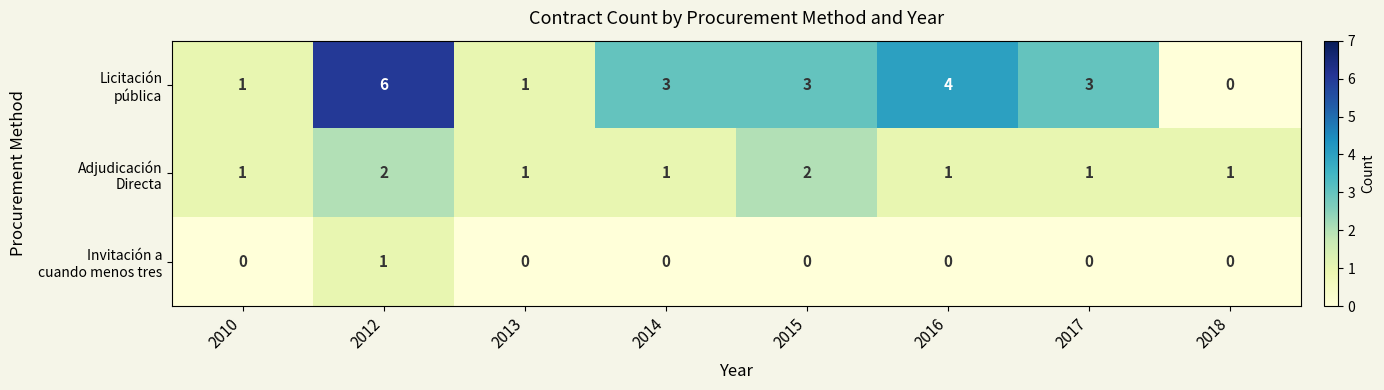

What is the total value across all series at 2014?

4